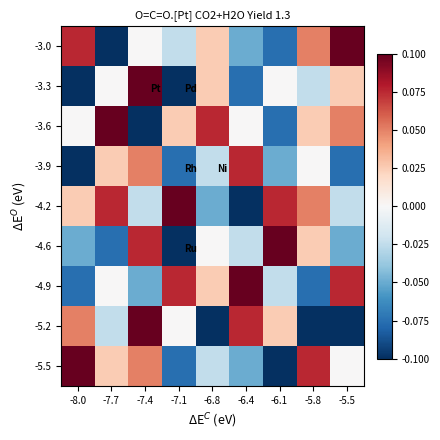

How many series are shown in this chart?

9